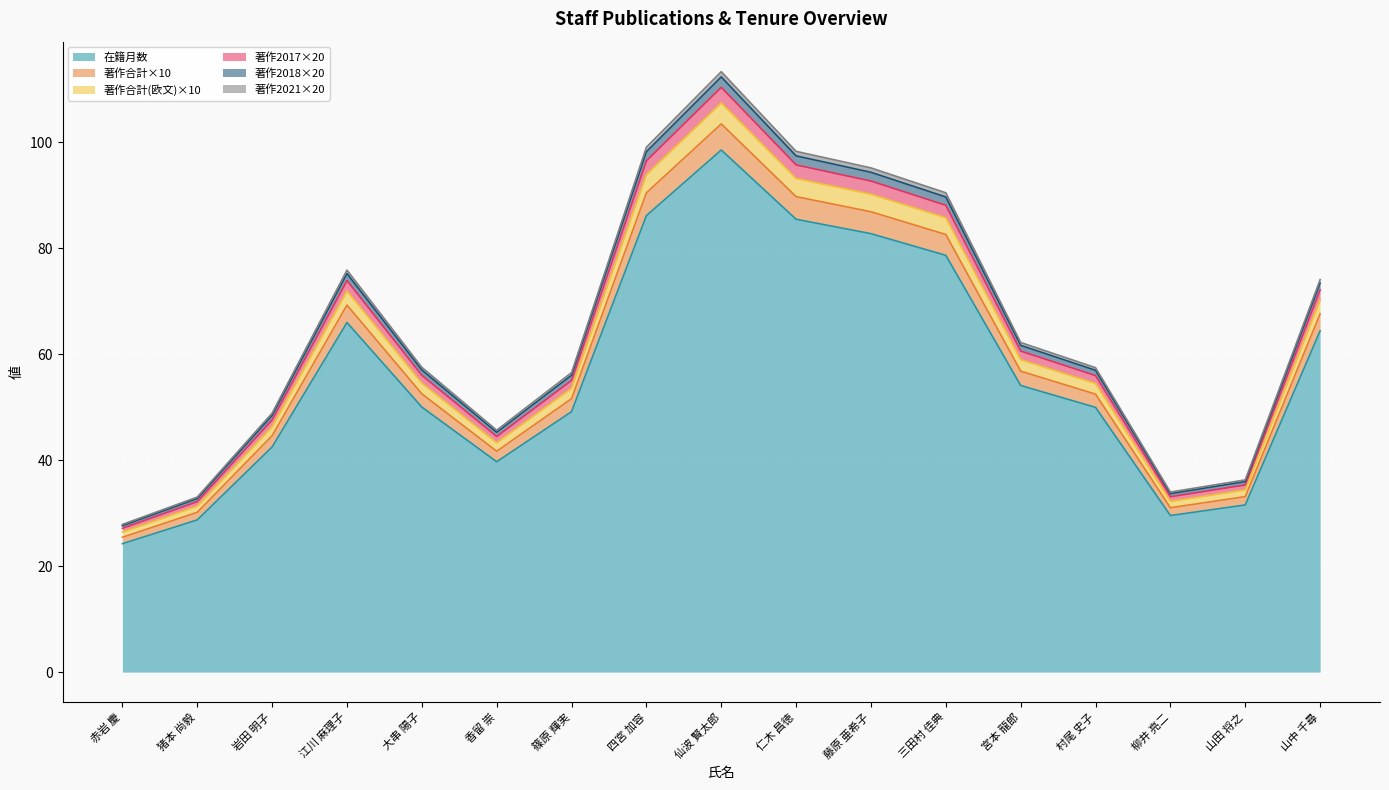

What is the highest value of the 在籍月数 series?

98.5